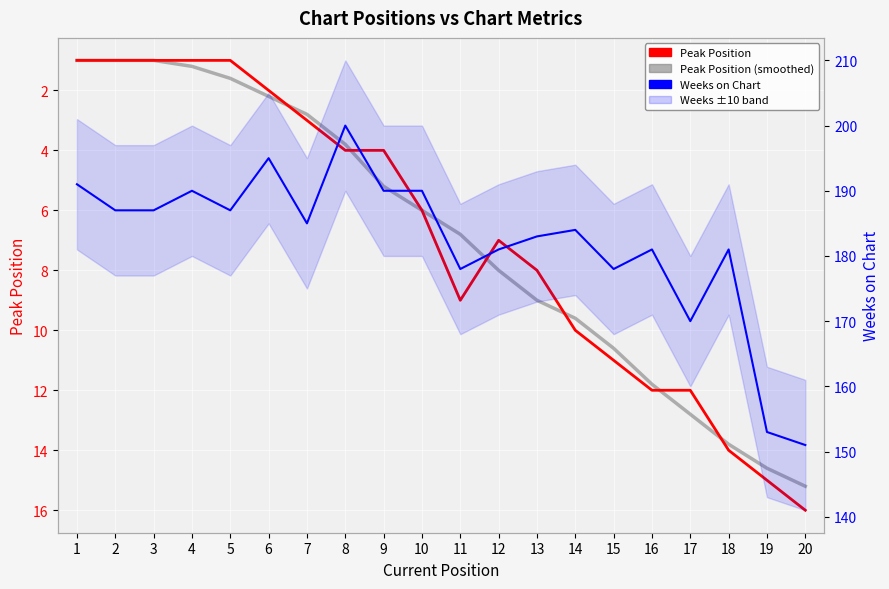

Which category has the highest value in the Weeks on Chart series?

8